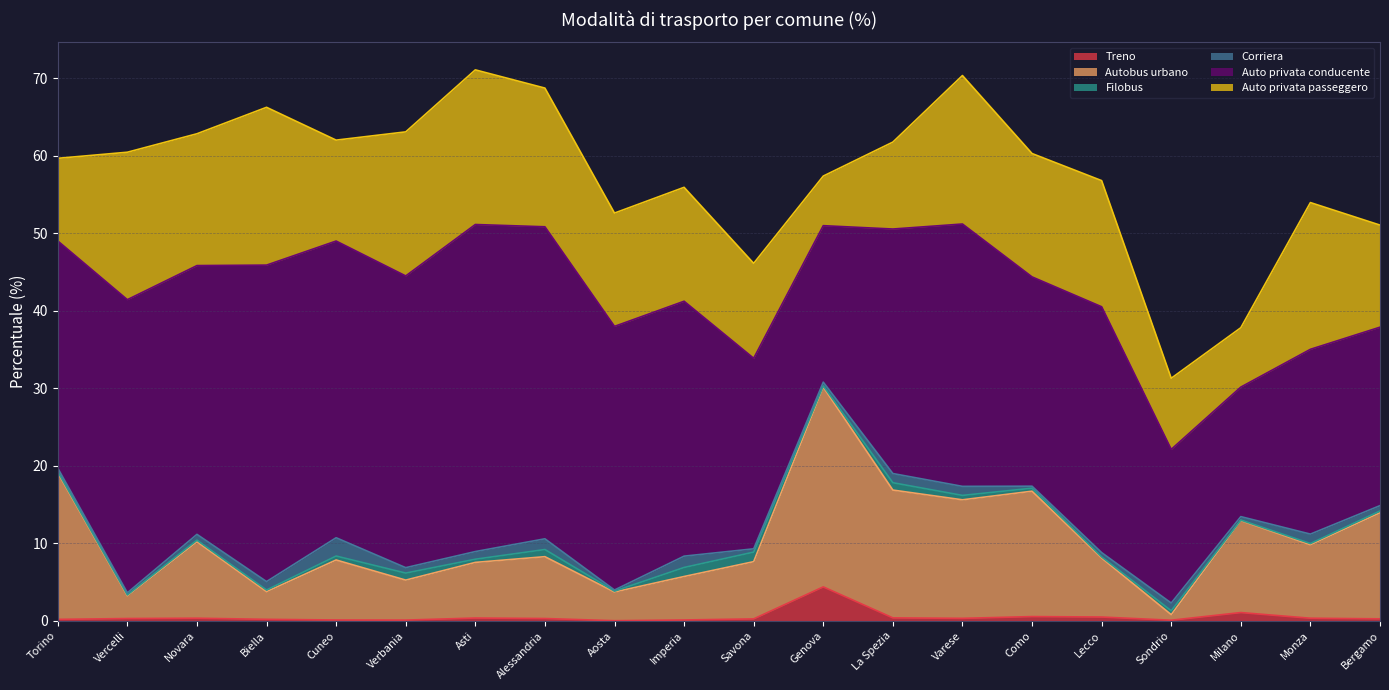

Count the number of data series in this chart.

6